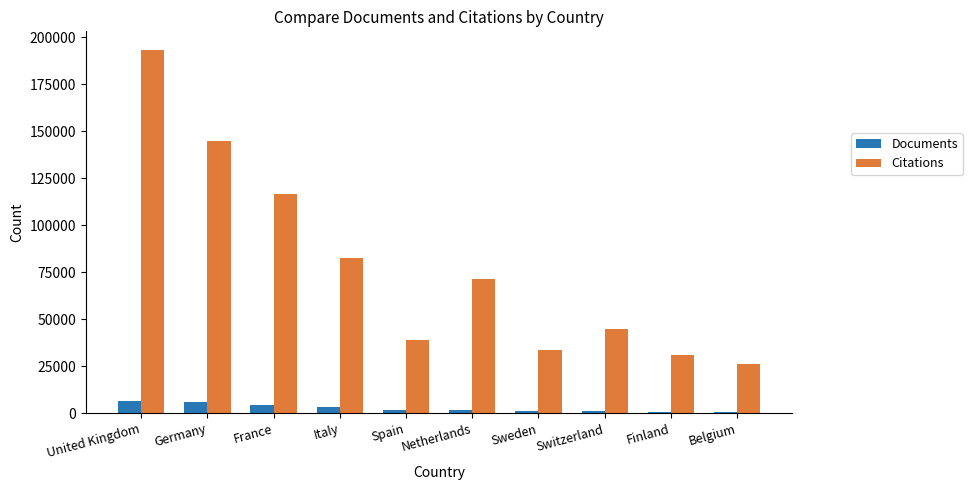

What is the sum of all Citations values?

784740